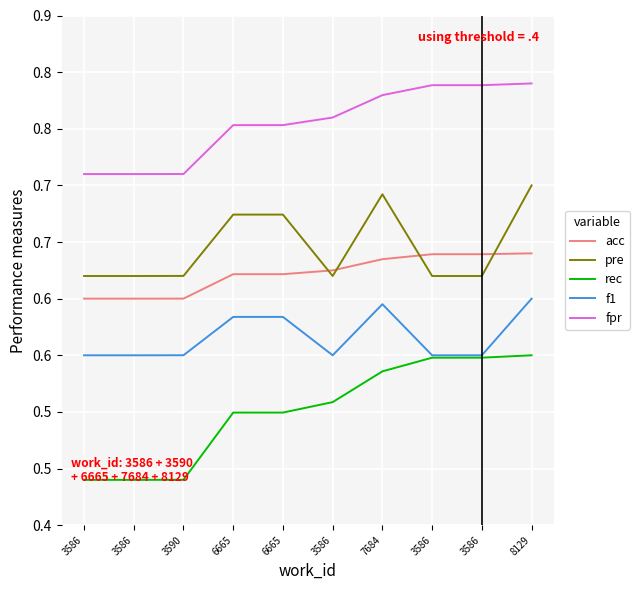

Which series has the largest total across all categories?

fpr